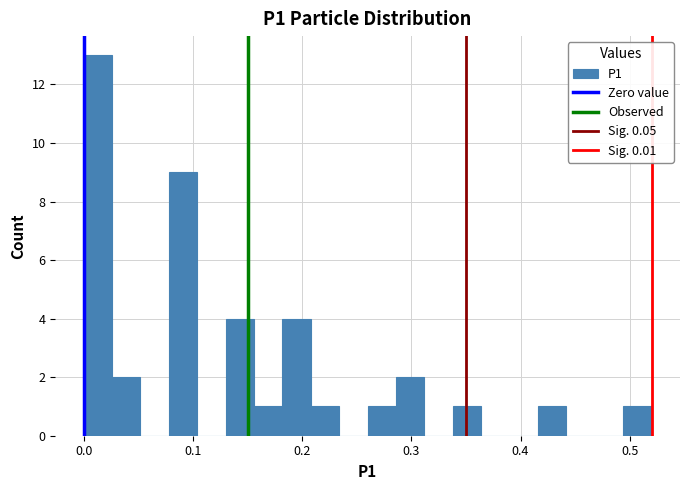

Read against the x-axis, roughly where is the centre of the tallest bar?

0.01